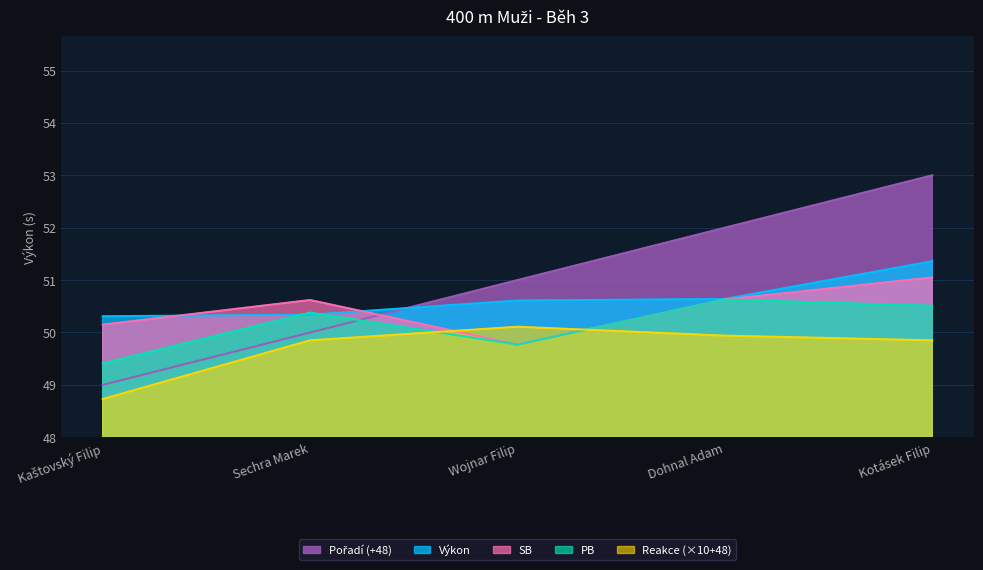

Reading left to right, list all the values displayed in this chart.

Výkon: 50.3	50.3	50.6	50.6	51.4
PB: 49.4	50.4	49.8	50.6	50.5
SB: 50.1	50.6	49.8	50.6	51.0
Reakce: 48.7	49.9	50.1	49.9	49.9
Pořadí: 49.0	50.0	51.0	52.0	53.0